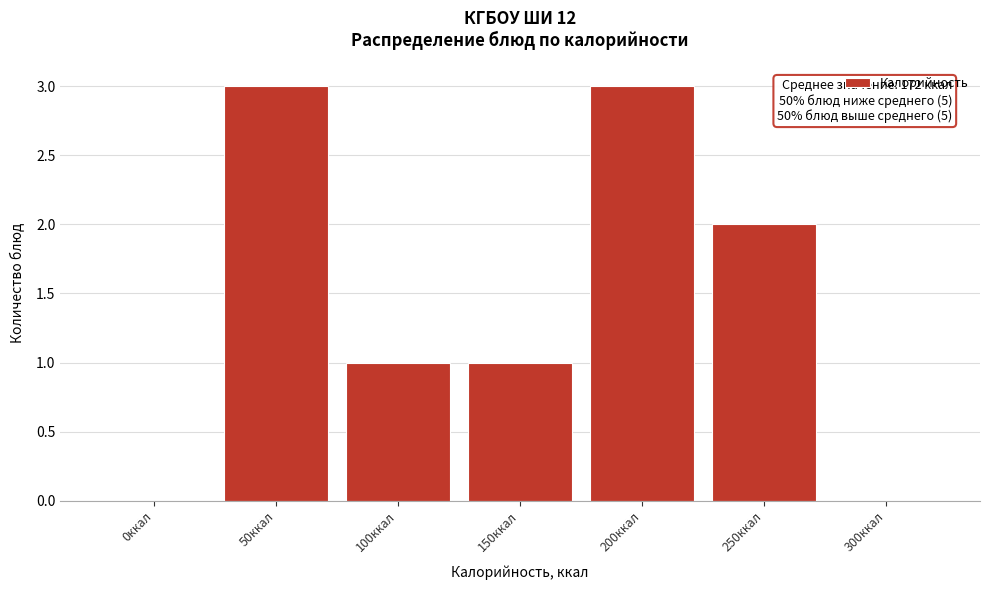

Reading left to right, extract all data points from this chart.

0ккал=0	50ккал=3	100ккал=1	150ккал=1	200ккал=3	250ккал=2	300ккал=0